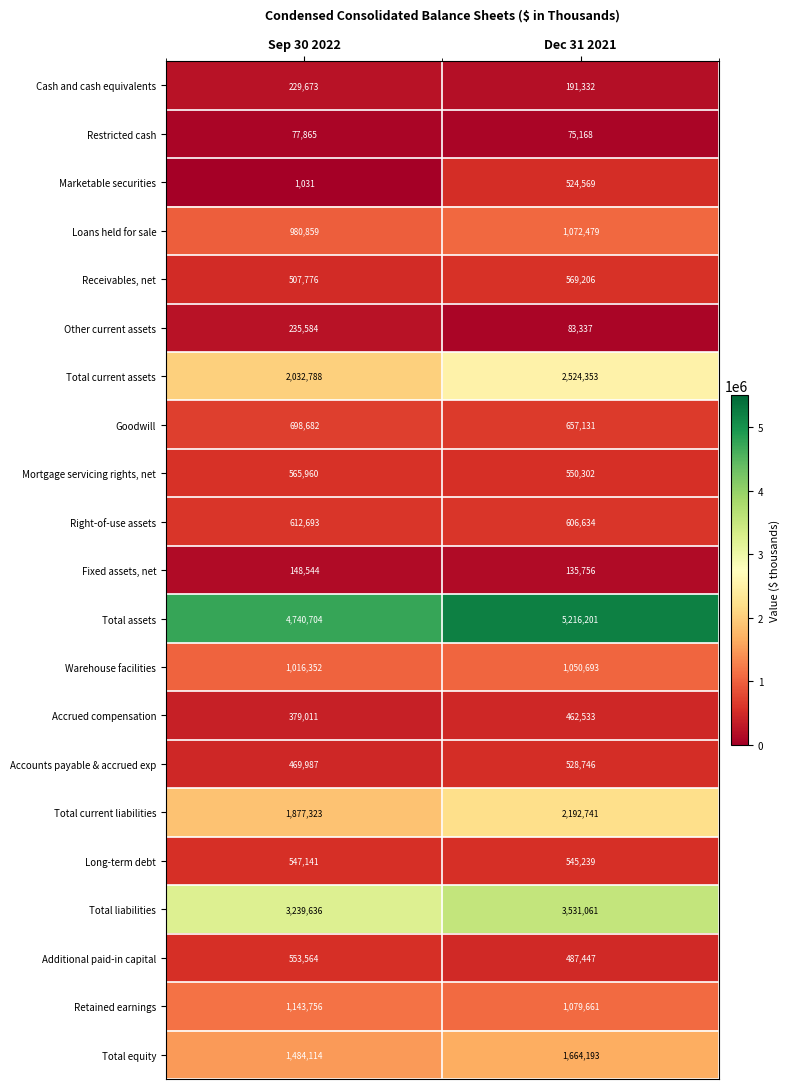

At which category is the sum across all series the highest?

Dec 31 2021